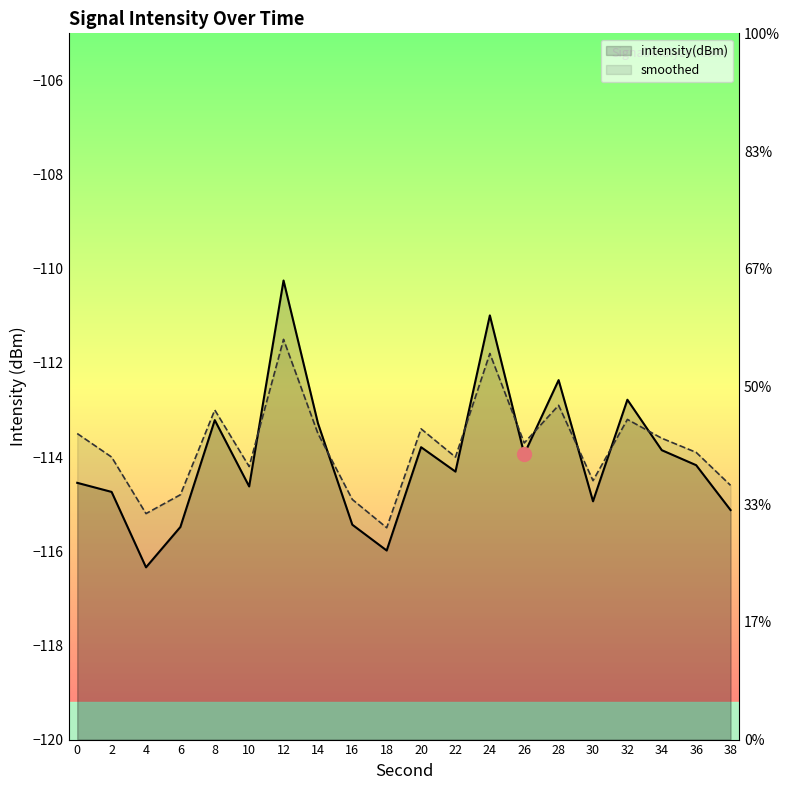

Reading left to right, list all the values displayed in this chart.

intensity(dBm): -114.5	-114.7	-116.3	-115.5	-113.2	-114.6	-110.2	-113.3	-115.4	-116.0	-113.8	-114.3	-111.0	-113.9	-112.4	-114.9	-112.8	-113.9	-114.2	-115.1
smoothed: -113.5	-114.0	-115.2	-114.8	-113.0	-114.2	-111.5	-113.5	-114.9	-115.5	-113.4	-114.0	-111.8	-113.7	-112.9	-114.5	-113.2	-113.6	-113.9	-114.6